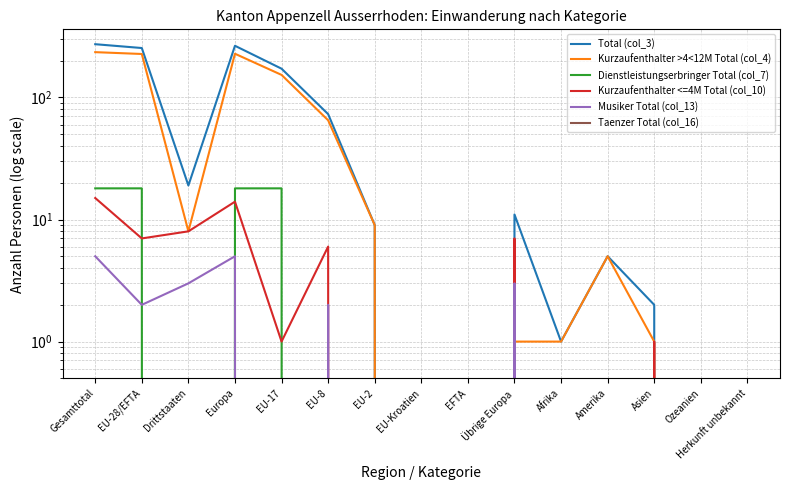

At which label is Kurzaufenthalter <=4M Total (col_10) closest to 7?

EU-28/EFTA